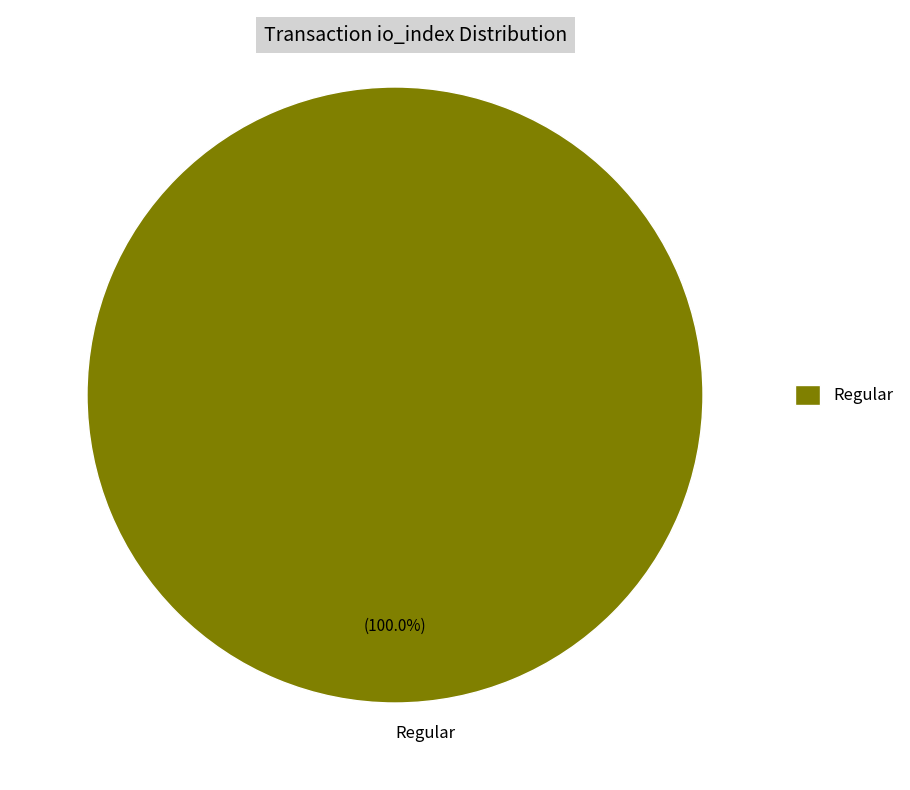

Is there any slice that represents more than half of the pie?

Yes